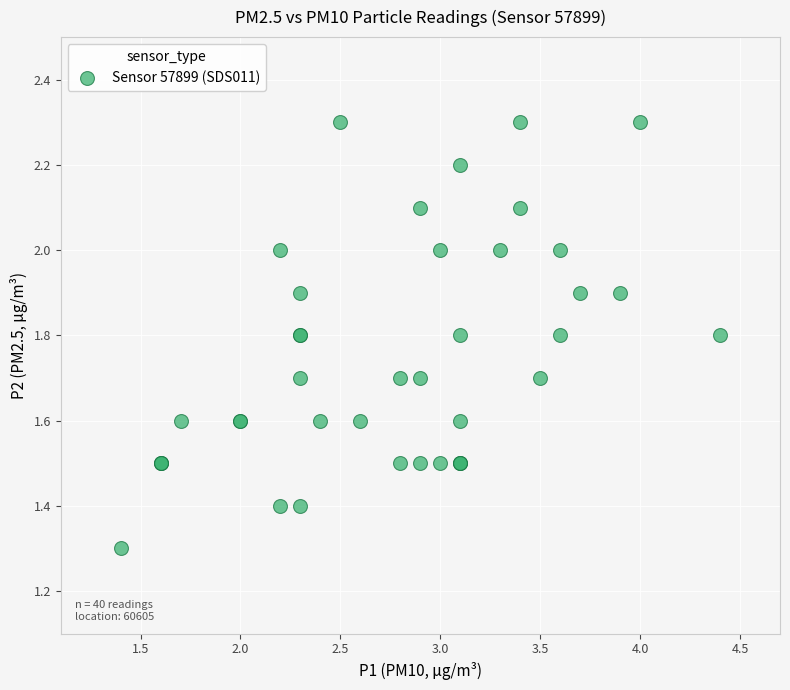

What Y value in the scatter plot is closest to 1?

1.3